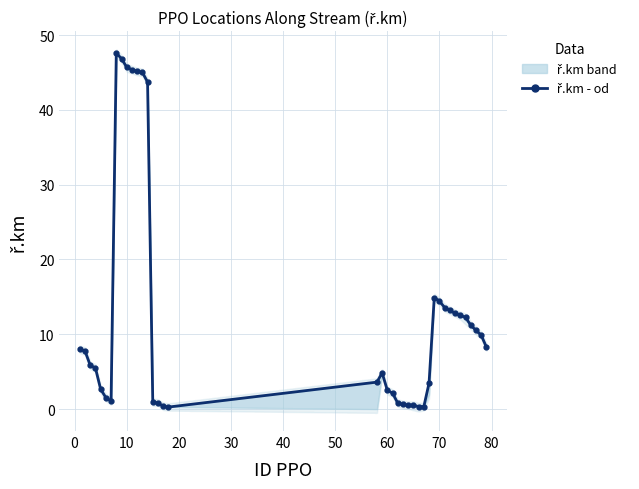

Reading left to right, transcribe all the data shown in this chart.

8.0	7.8	5.9	5.5	2.7	1.5	1.1	47.6	46.8	45.7	45.4	45.1	45.0	43.7	0.9	0.8	0.4	0.3	3.6	4.8	2.5	2.1	0.8	0.6	0.5	0.5	0.3	0.3	3.5	14.9	14.4	13.6	13.2	12.8	12.5	12.3	11.2	10.5	9.9	8.3